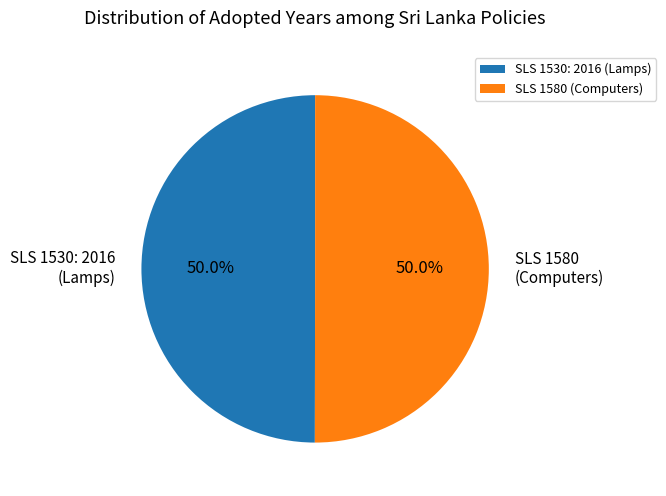

Combined, what portion of the pie is SLS 1530: 2016 (Lamps) and SLS 1580 (Computers)?

100.0%